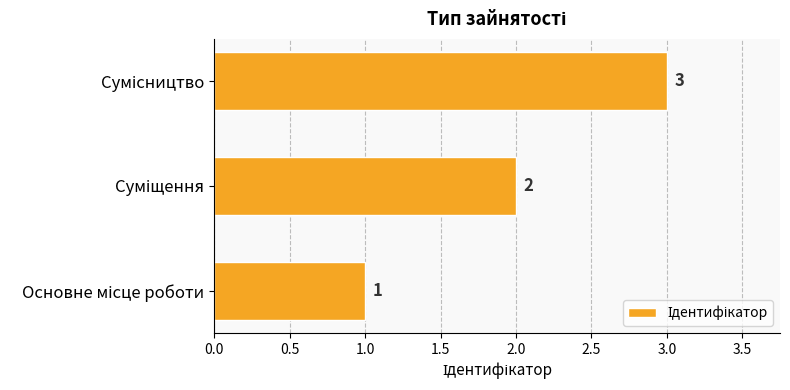

Count the values in the range 1 to 3.

3